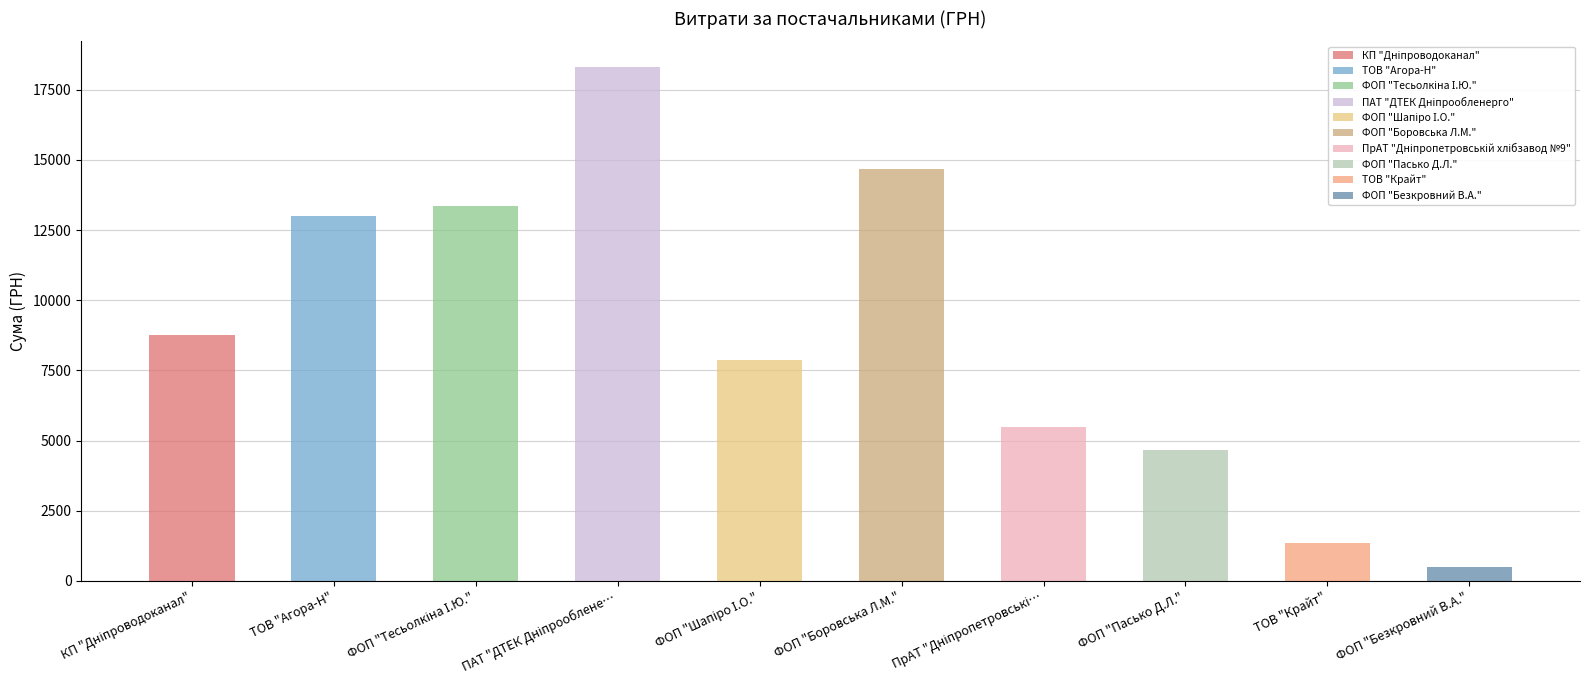

Read the value at ТОВ "Агора-Н".

12995.0